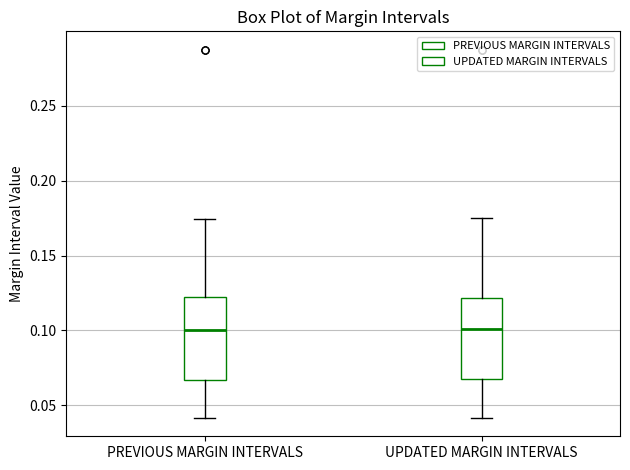

Reading left to right, transcribe this box plot: for each box, give where its median line is, the range the box spans, and where its two whiskers end, as read against the y-axis. The values are not printed on the chart, so give them approximately, as read against the axis.

PREVIOUS MARGIN INTERVALS: median 0.100, box 0.065 to 0.120, whiskers 0.040 to 0.175
UPDATED MARGIN INTERVALS: median 0.100, box 0.070 to 0.120, whiskers 0.040 to 0.175